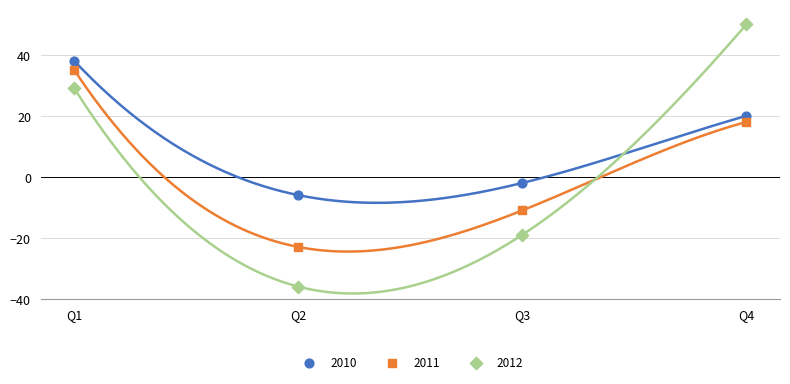

Which series reaches the minimum Y coordinate?

2012